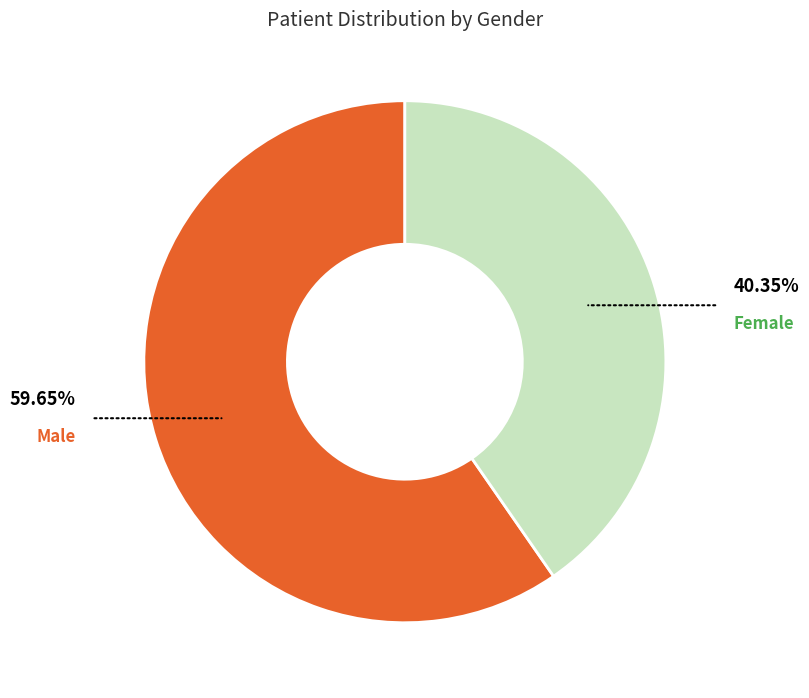

Does any single category account for the majority?

Yes